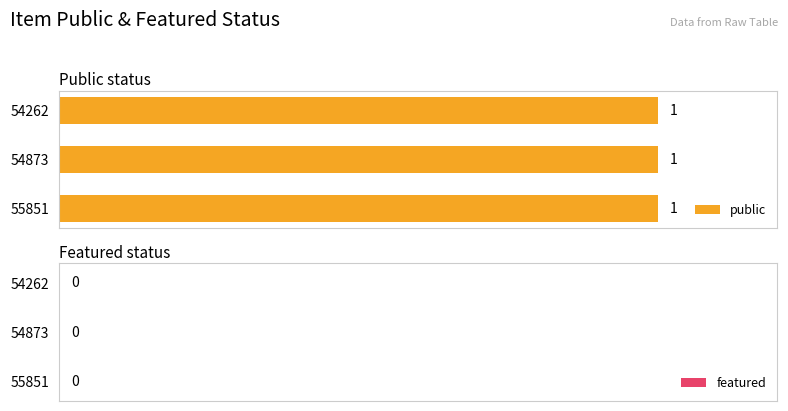

Reading left to right, transcribe all the data shown in this chart.

public: 1	1	1
featured: 0	0	0